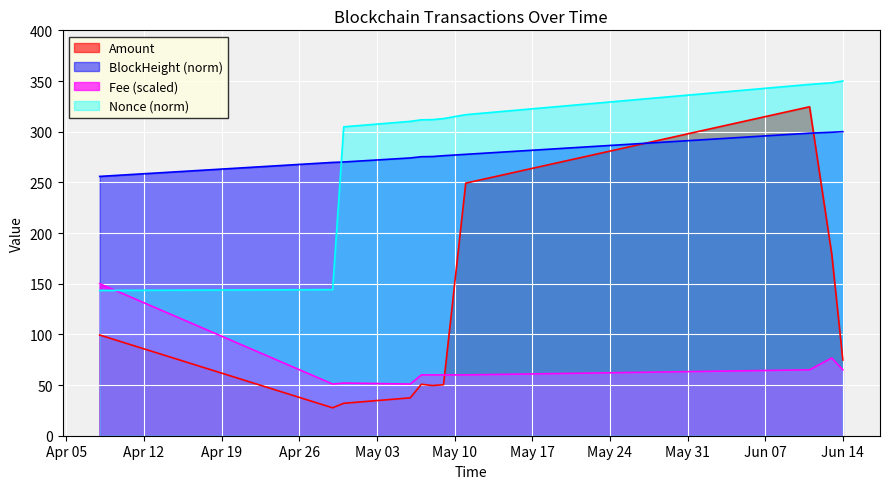

What is the sum of all Amount values?

1174.5